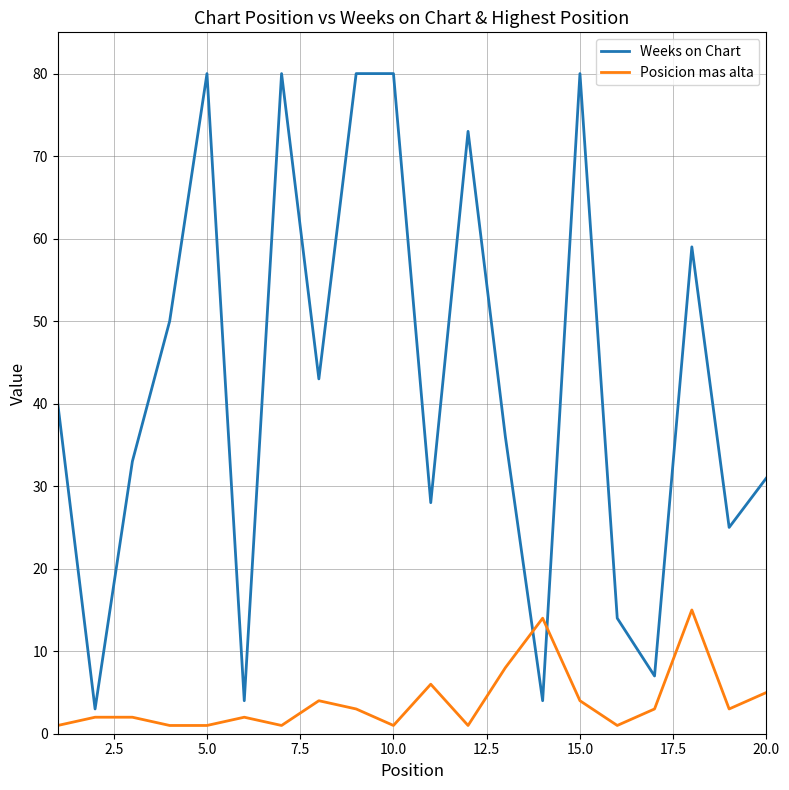

What is the maximum value shown in the chart?

80